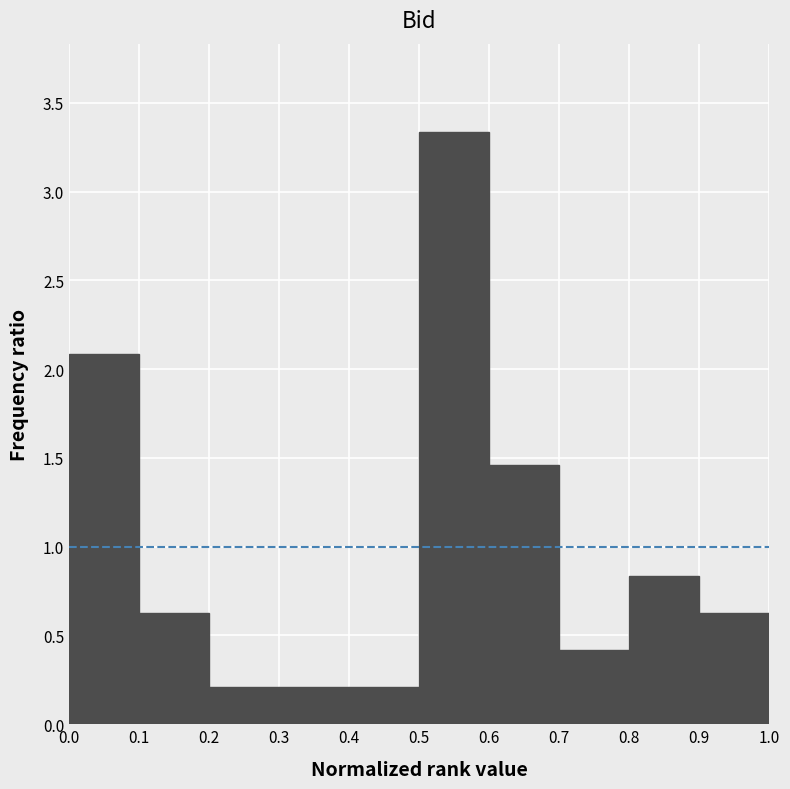

Reading left to right, transcribe this chart: for each bar, give the range it covers on the x-axis and its height. The values are not printed on the chart, so give them approximately, as read against the axis.

0.0 to 0.1: 2.10
0.1 to 0.2: 0.65
0.2 to 0.3: 0.20
0.3 to 0.4: 0.20
0.4 to 0.5: 0.20
0.5 to 0.6: 3.35
0.6 to 0.7: 1.45
0.7 to 0.8: 0.40
0.8 to 0.9: 0.85
0.9 to 1.0: 0.65